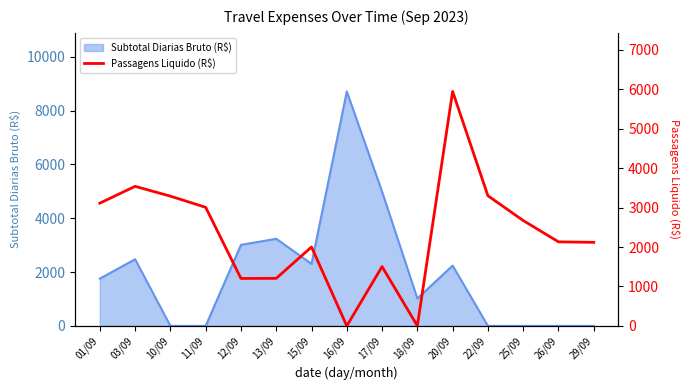

How many lines are shown in the chart?

1